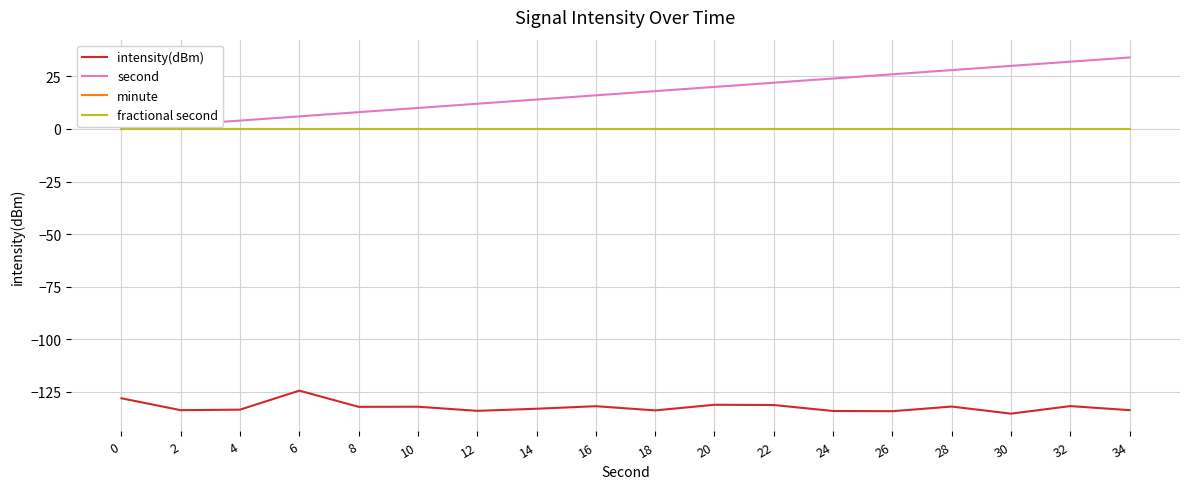

What is the value of the intensity(dBm) point at the 14th from the left?

-134.2